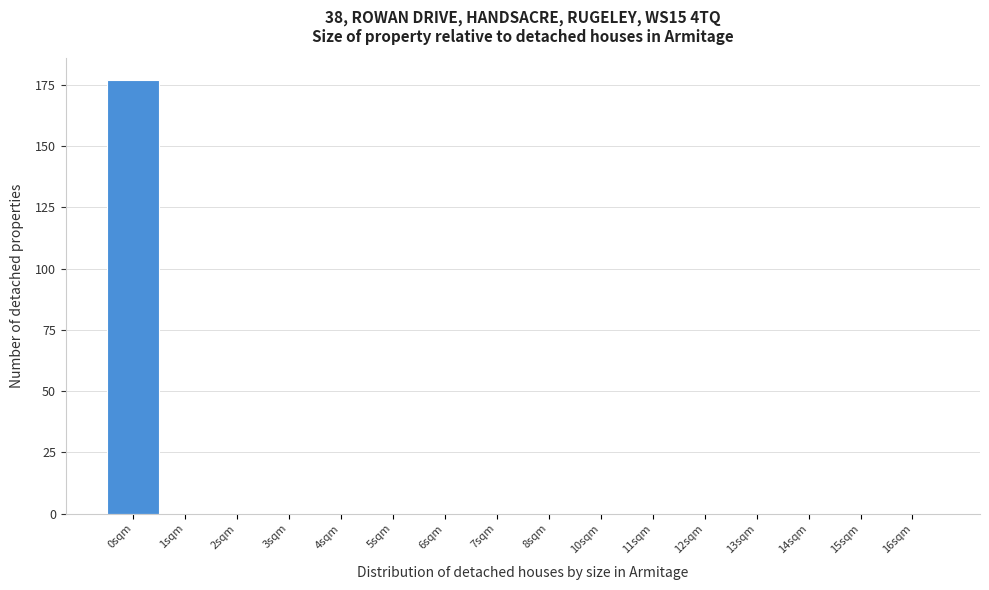

Reading left to right, list all the values displayed in this chart.

0sqm=177	1sqm=0	2sqm=0	3sqm=0	4sqm=0	5sqm=0	6sqm=0	7sqm=0	8sqm=0	10sqm=0	11sqm=0	12sqm=0	13sqm=0	14sqm=0	15sqm=0	16sqm=0